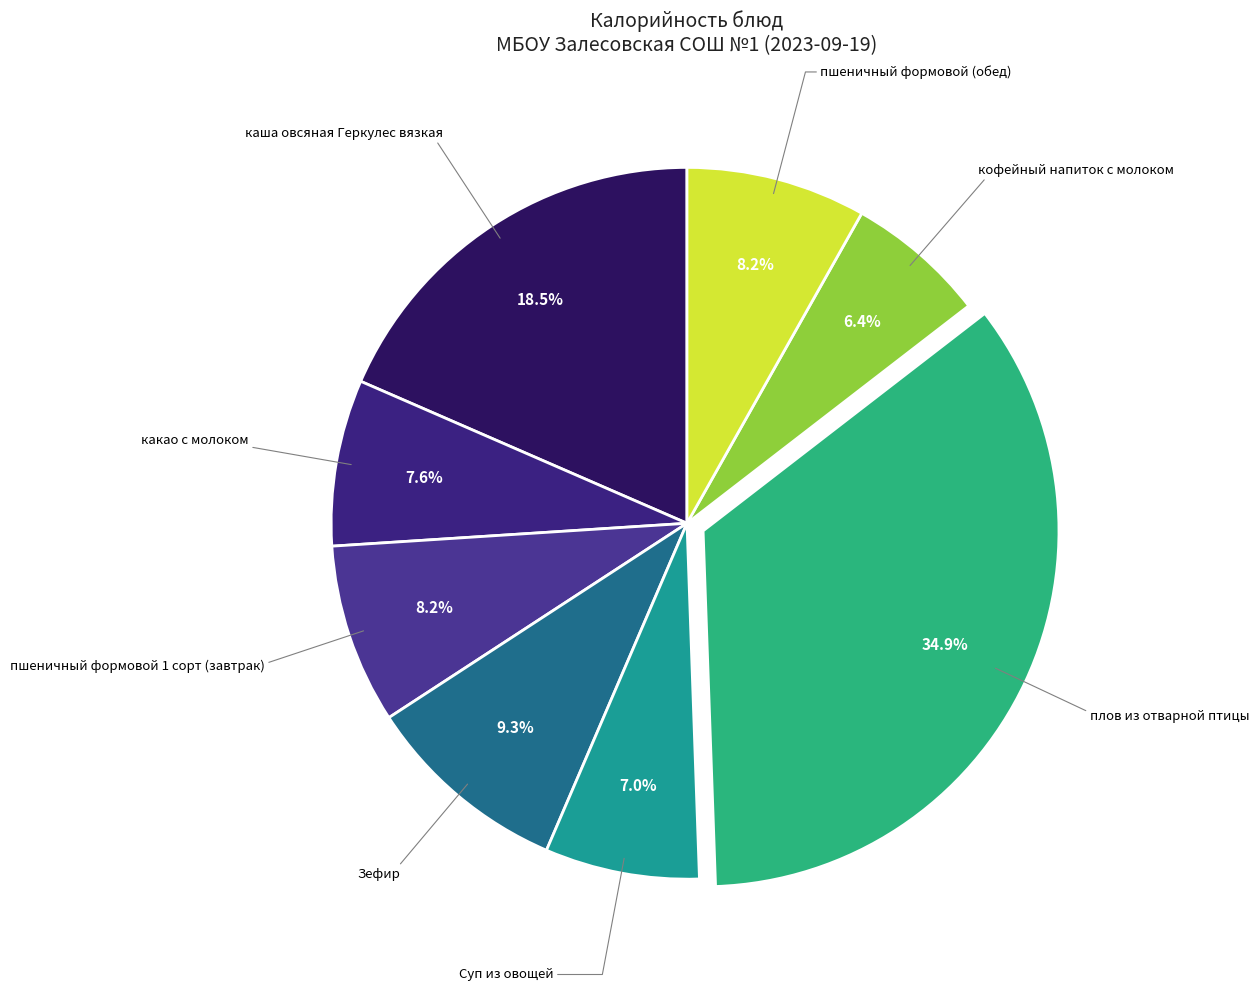

Count the number of slices in the pie.

8